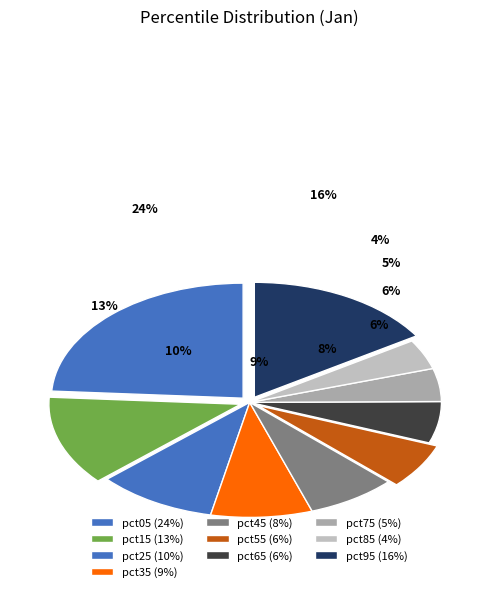

To the nearest percent, what is the difference between the pct15 and pct35 slice percentages?

4%